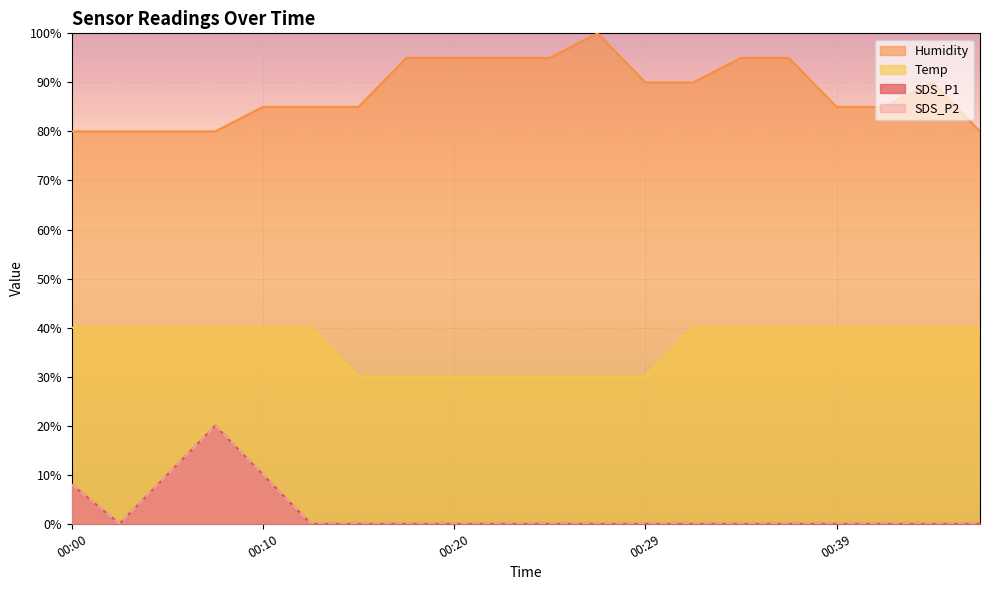

How many lines are shown in the chart?

4